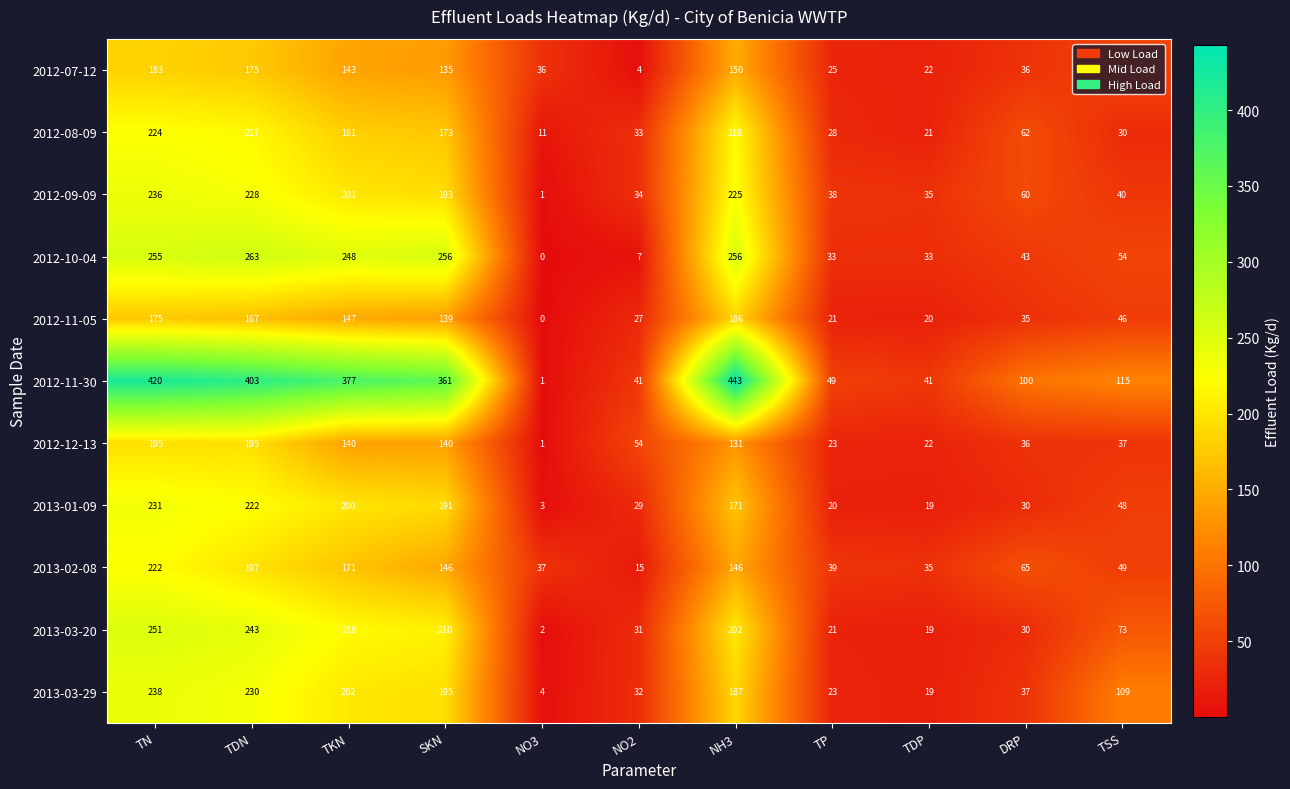

How many series are shown in this chart?

11